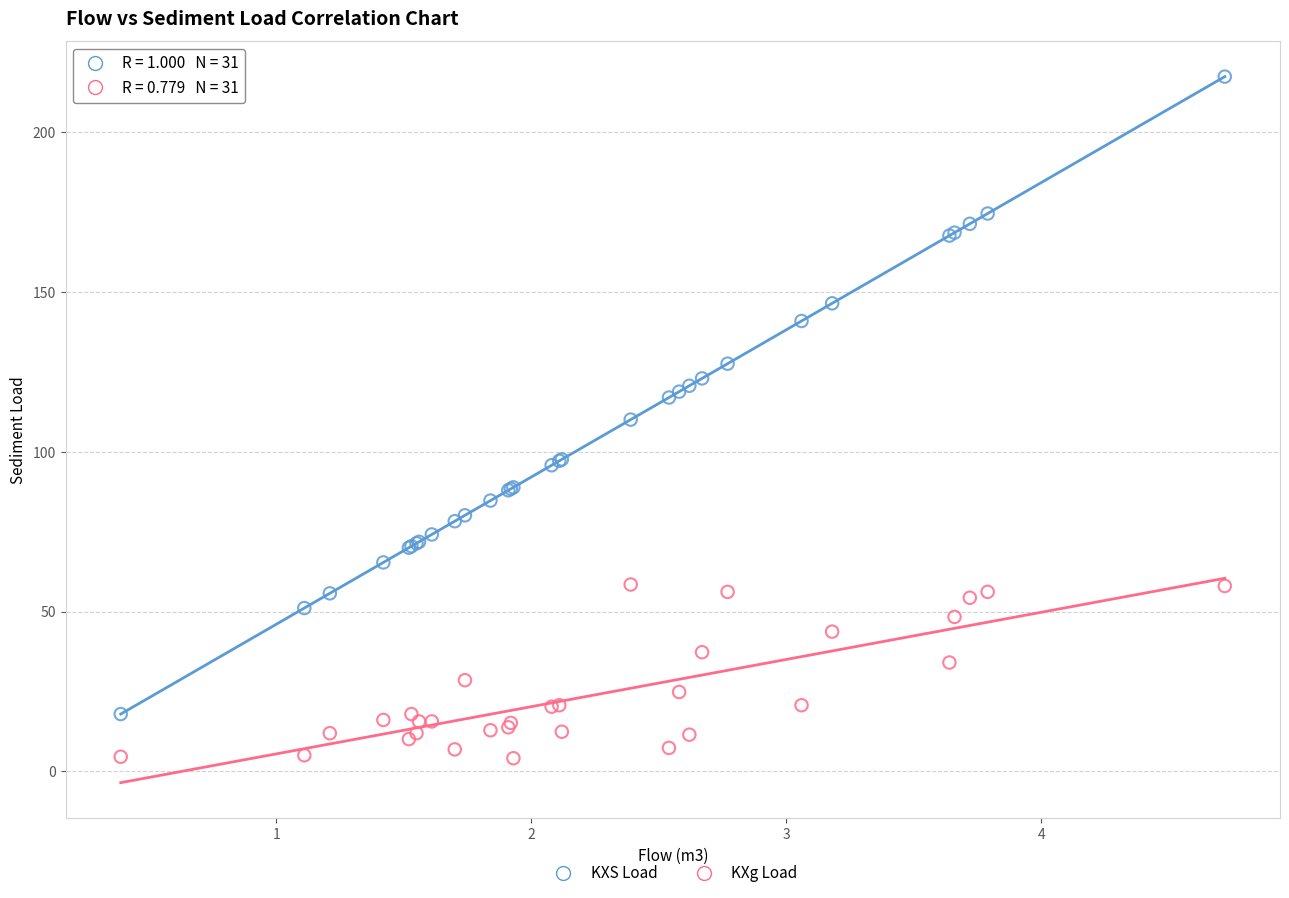

Which series has the widest spread of Y values?

KXS Load